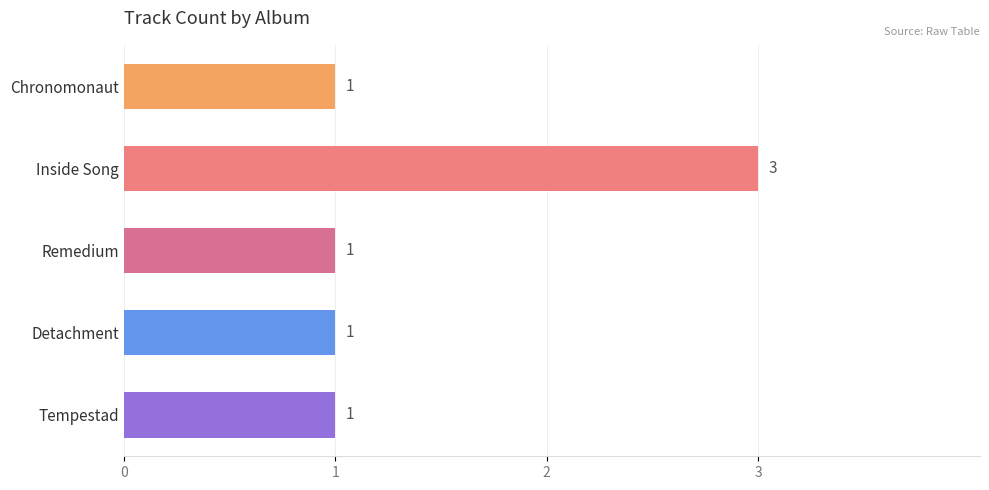

The chart shows a value of 5 at Inside Song. True or false?

False